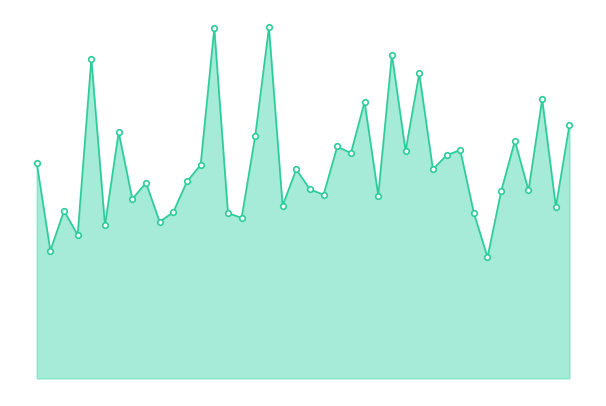

Reading left to right, what are all the values shown in this chart?

0=4.9	1=2.9	2=3.8	3=3.3	4=7.3	5=3.5	6=5.6	7=4.1	8=4.5	9=3.6	10=3.8	11=4.5	12=4.9	13=8.0	14=3.8	15=3.7	16=5.5	17=8.0	18=4.0	19=4.8	20=4.3	21=4.2	22=5.3	23=5.2	24=6.3	25=4.2	26=7.4	27=5.2	28=7.0	29=4.8	30=5.1	31=5.2	32=3.8	33=2.8	34=4.3	35=5.4	36=4.3	37=6.4	38=3.9	39=5.8